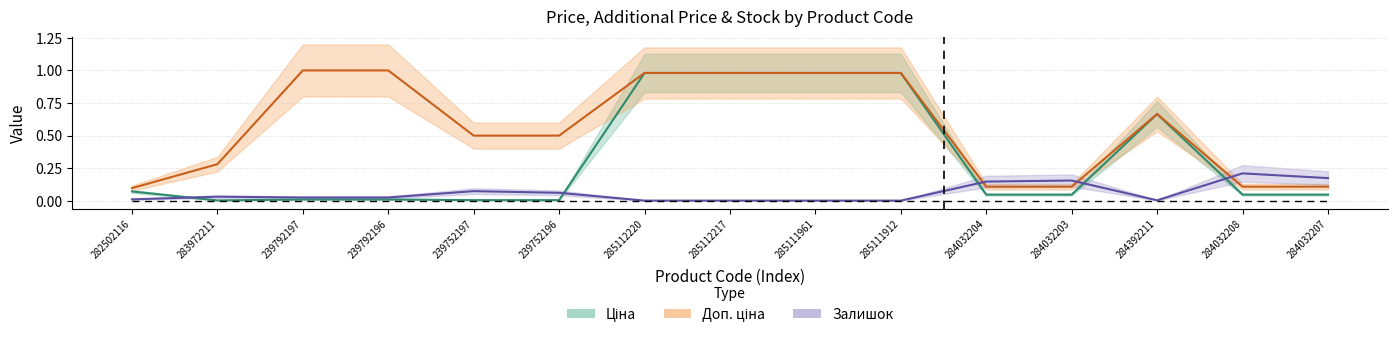

What is the total value across all series at 284032203?

0.3